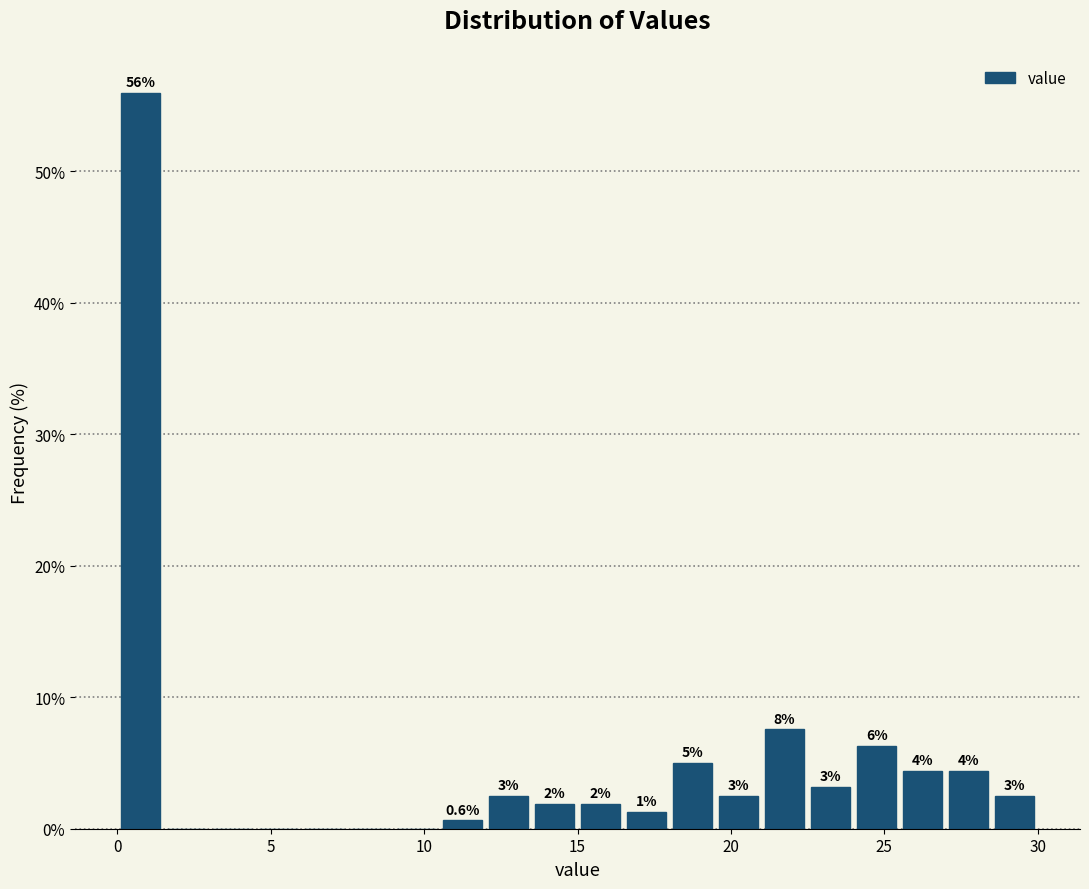

Read against the x-axis, roughly where is the centre of the tallest bar?

1.0